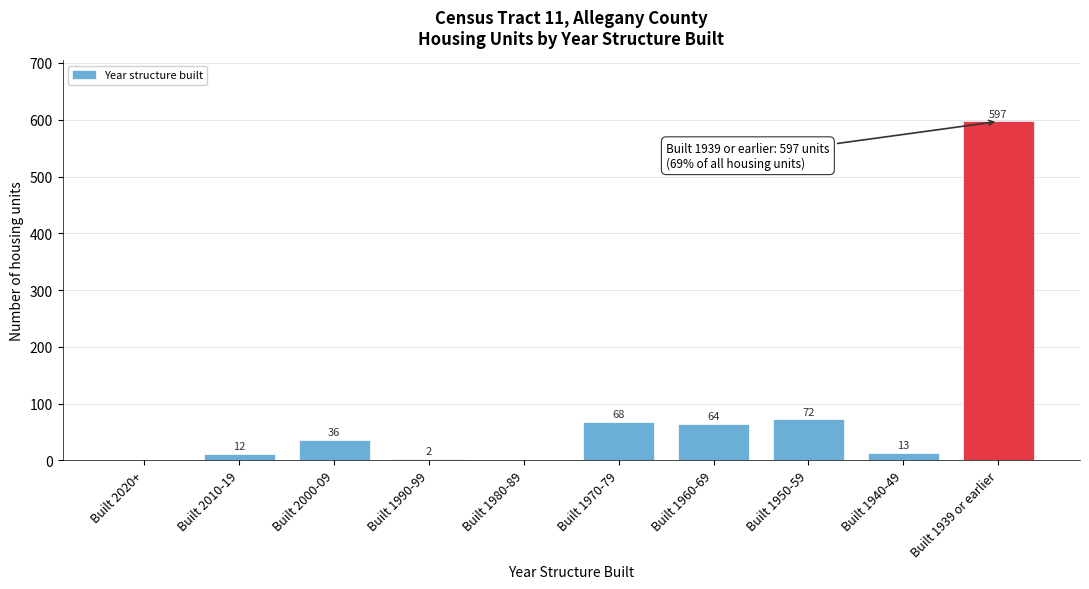

Reading left to right, what are all the values shown in this chart?

Built 2020+=0	Built 2010-19=12	Built 2000-09=36	Built 1990-99=2	Built 1980-89=0	Built 1970-79=68	Built 1960-69=64	Built 1950-59=72	Built 1940-49=13	Built 1939 or earlier=597